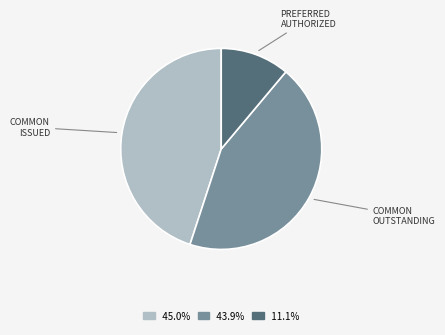

Count the number of slices in the pie.

3